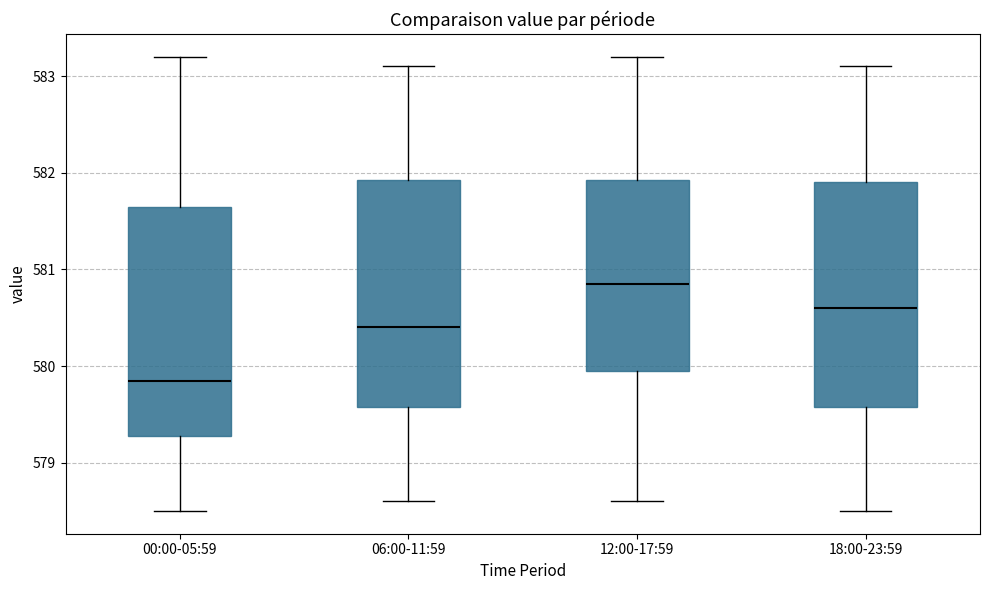

Which box has the highest median line?

12:00-17:59